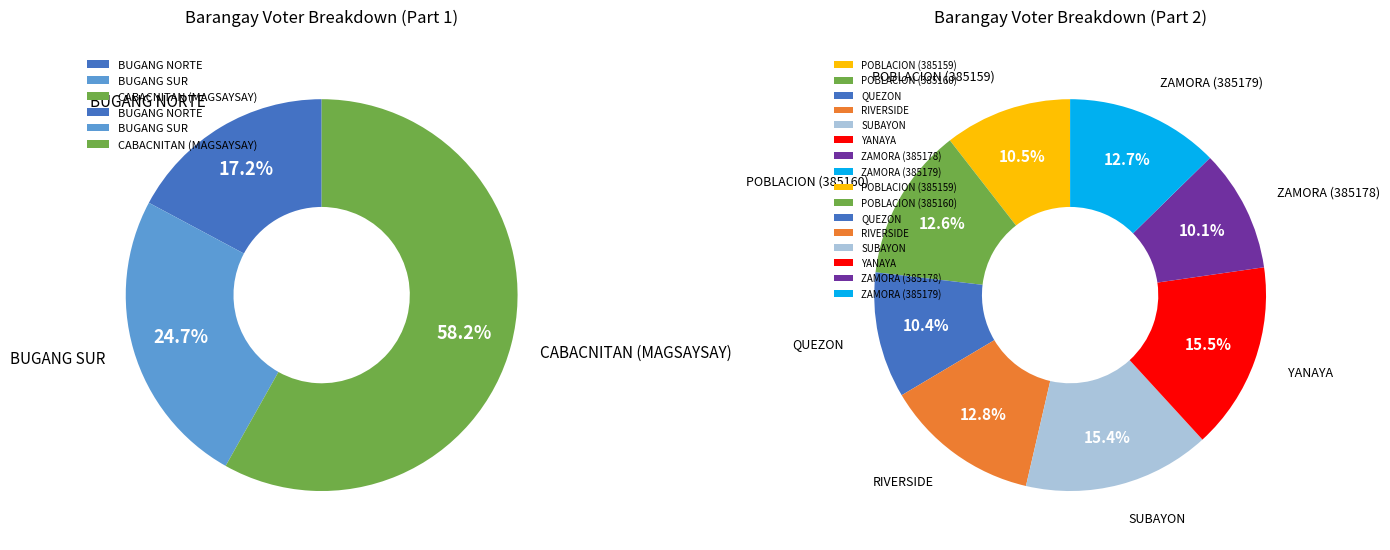

What is the change in value from POBLACION (385160) to YANAYA?

+117